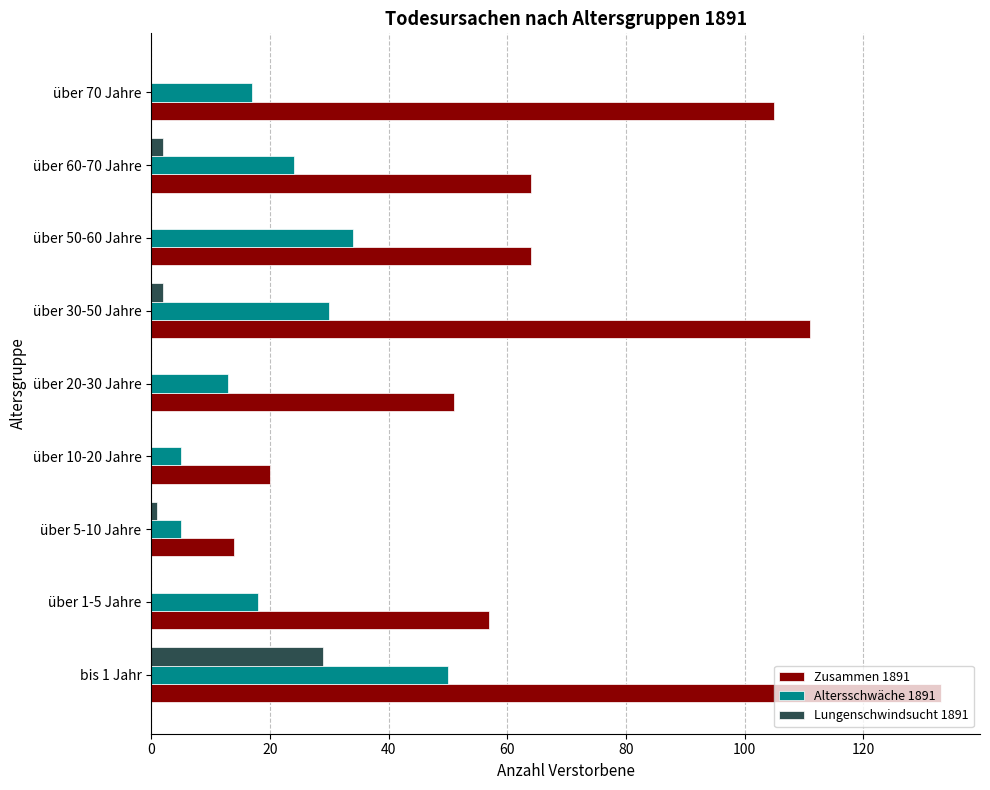

Is it true that Zusammen 1891 equals 59 at über 70 Jahre?

False